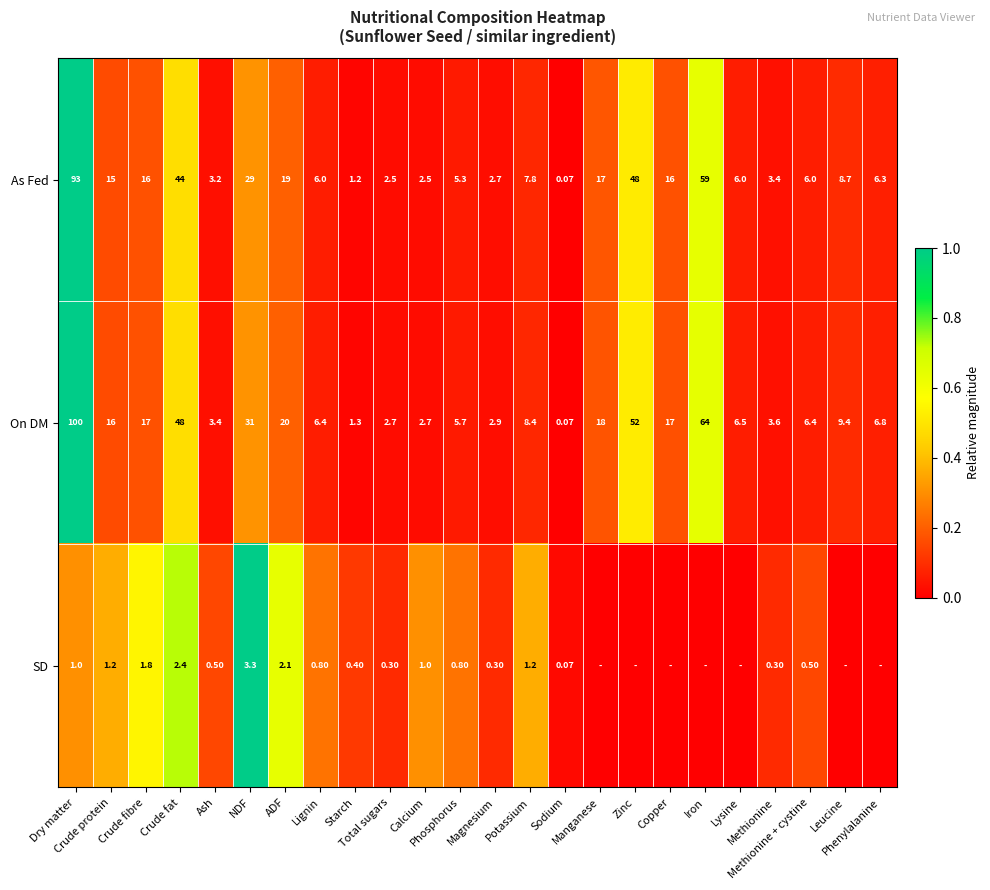

At which category is the sum across all series the highest?

Dry matter